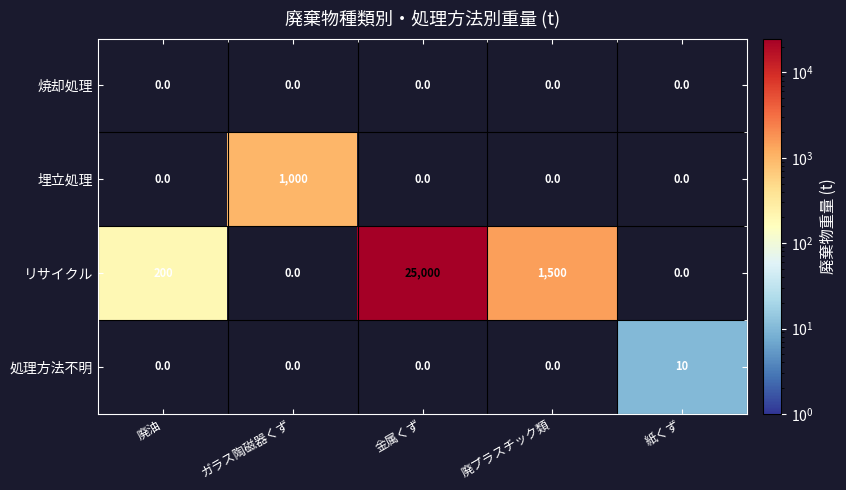

What is the sum of the 処理方法不明 values at 紙くず and 廃プラスチック類?

10